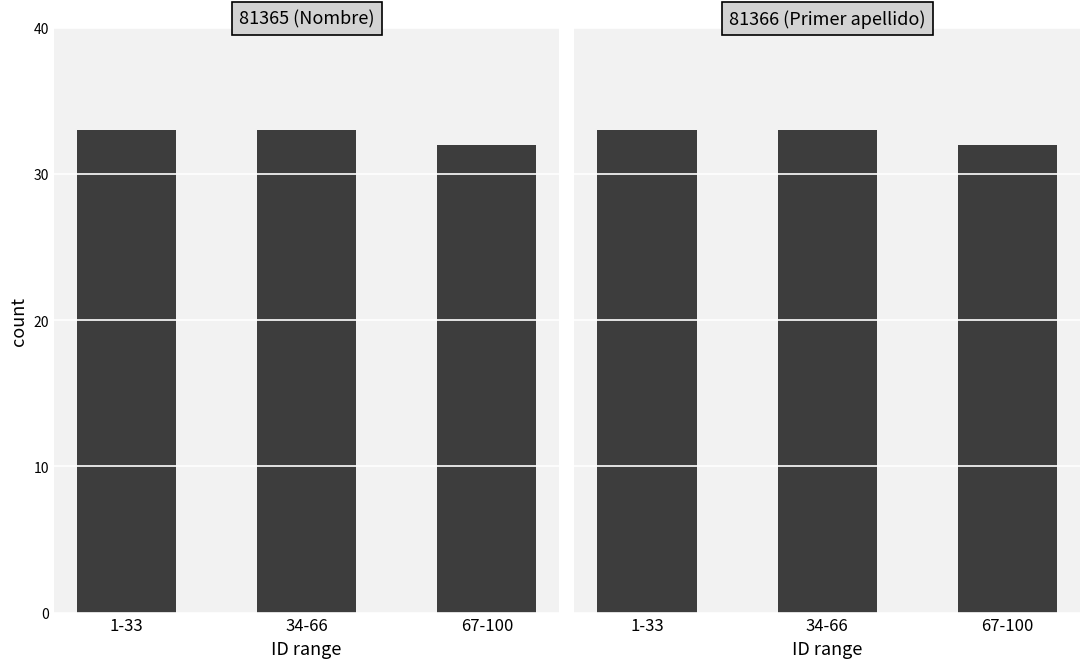

Which category has the highest value in the blank series?

1-33